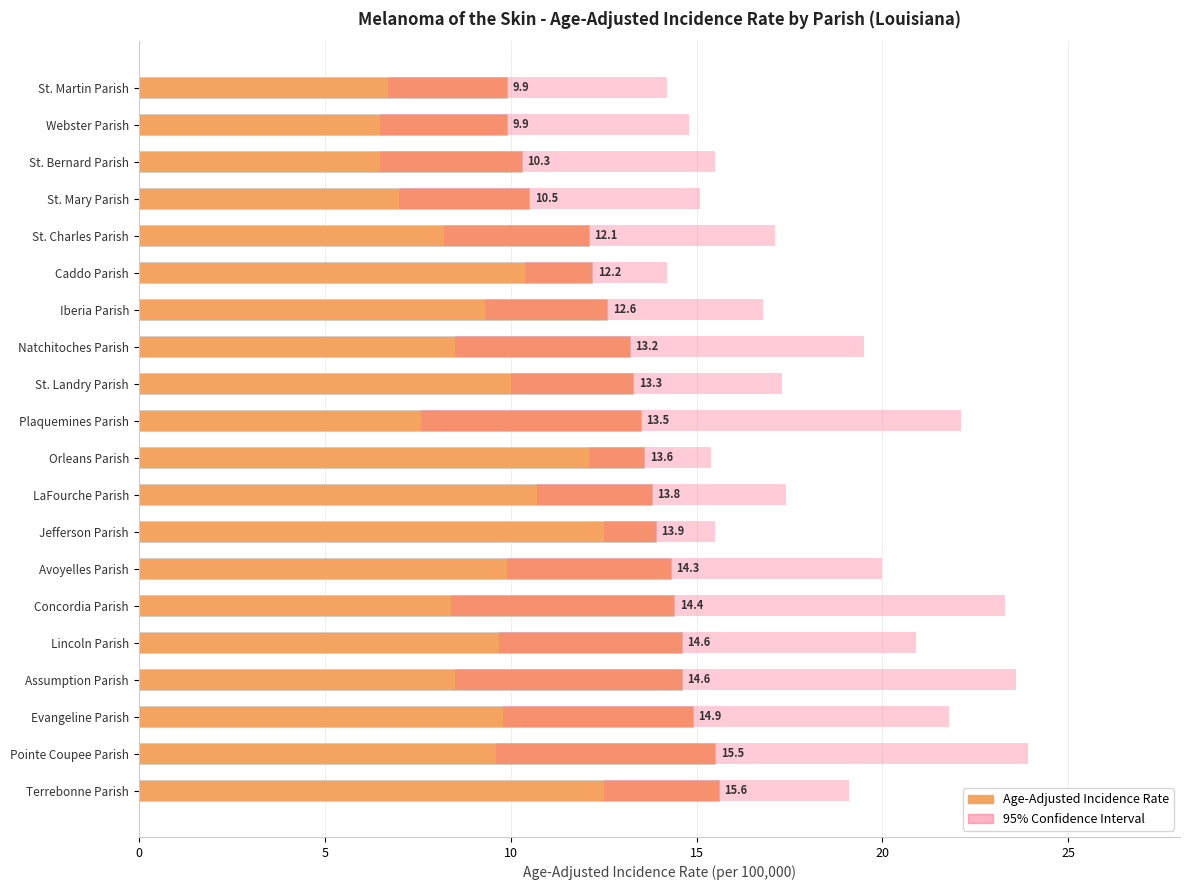

What is the maximum value shown in the chart?

15.6